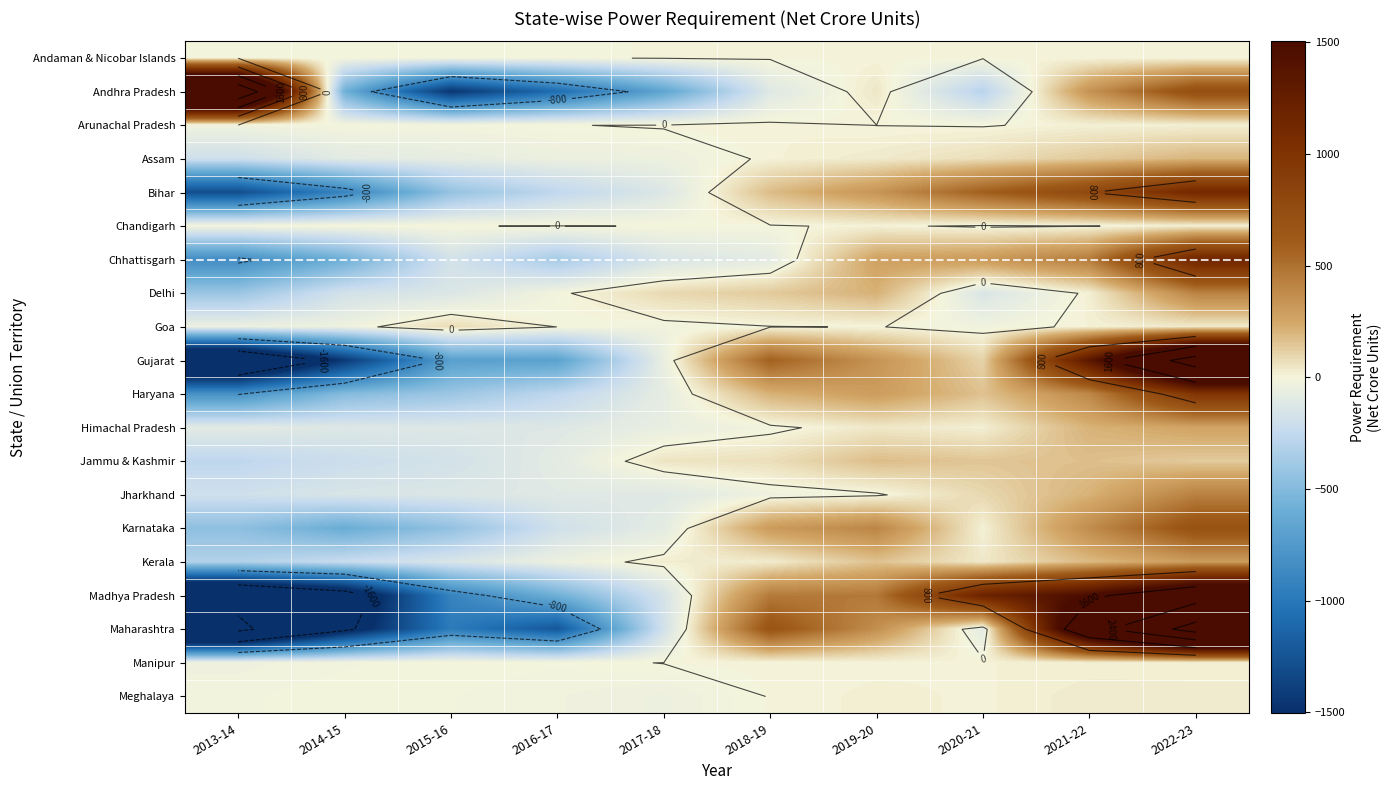

How many values in Assam are above zero?

5